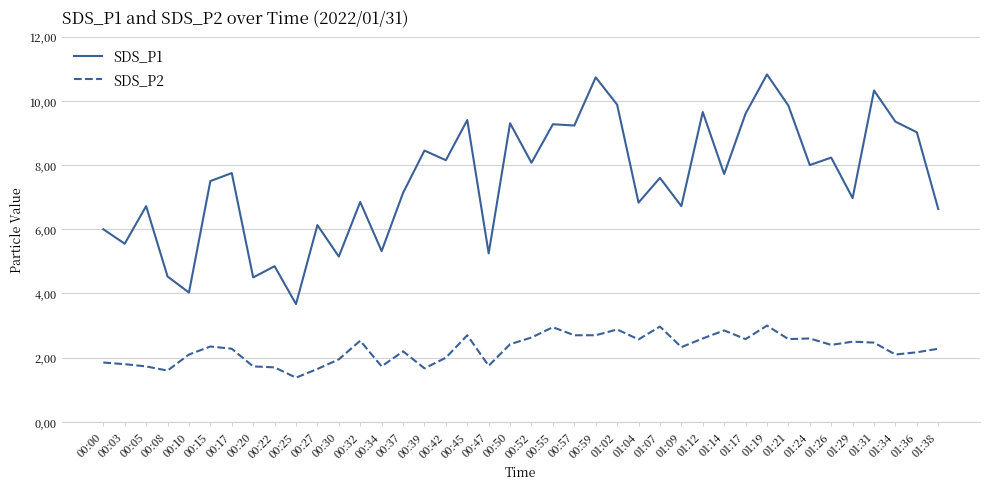

List the series in order of their overall mean, lowest first.

SDS_P2, SDS_P1